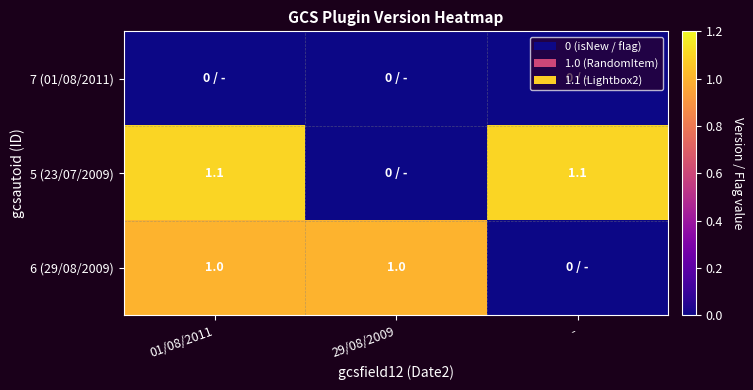

What is the difference between the highest and lowest values at 01/08/2011?

1.1